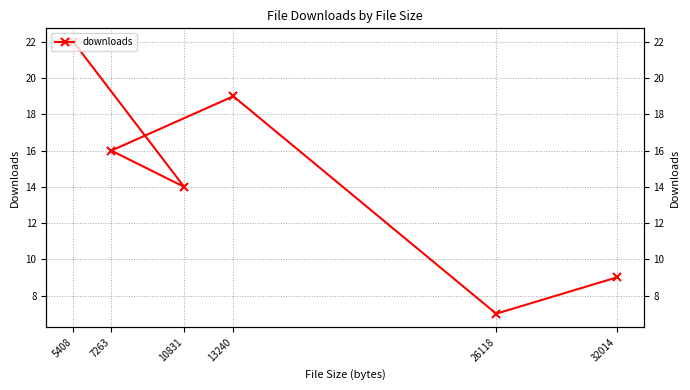

True or false: the data shows 4 at 26118.

False